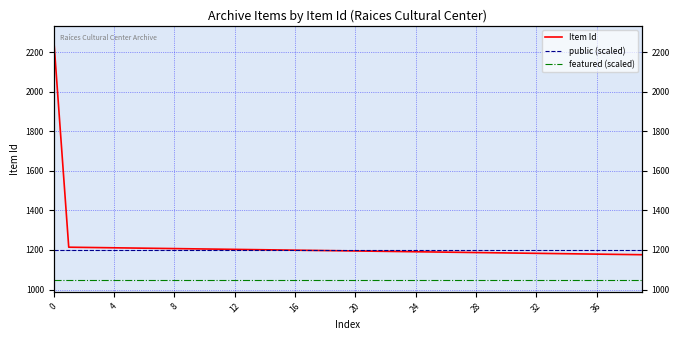

What is the minimum value for featured (scaled)?

1050